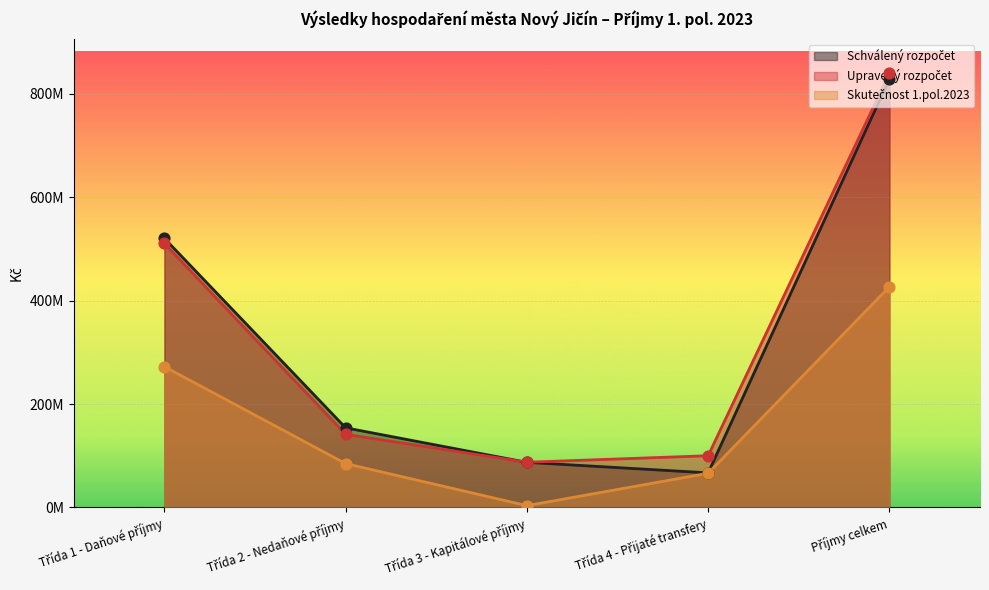

Which series has the widest spread of Y values?

Schválený rozpočet